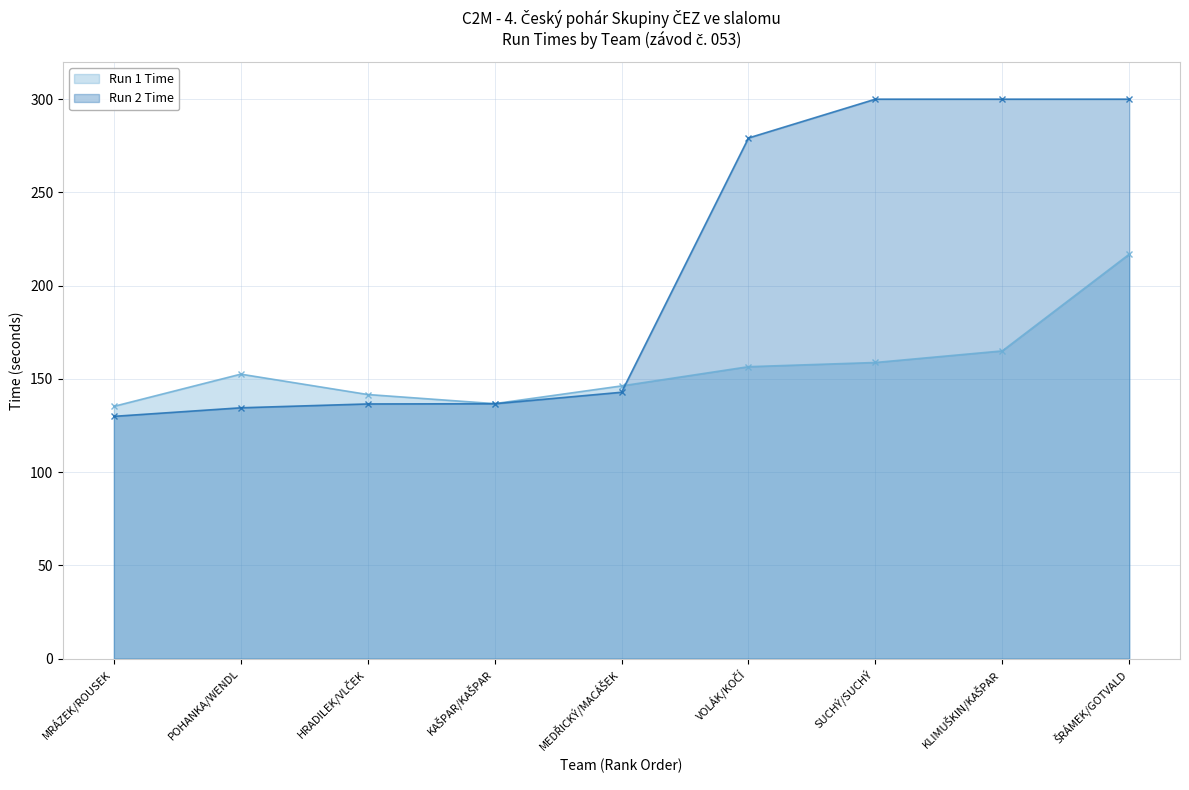

At which category does the data reach its first local peak?

POHANKA/WENDL